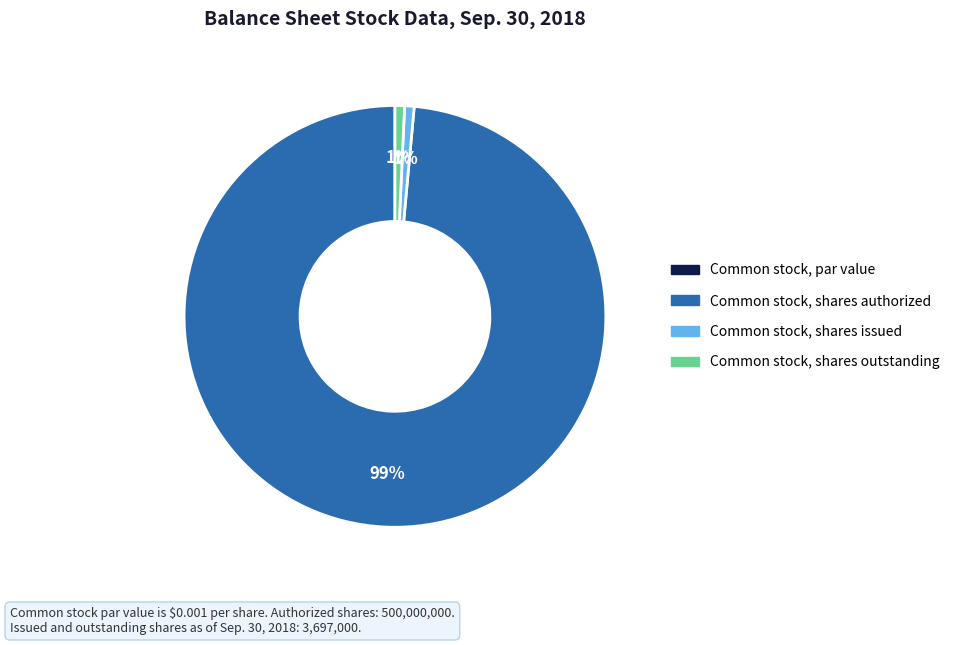

Is it true that Common stock, shares issued is 7% of the pie?

False